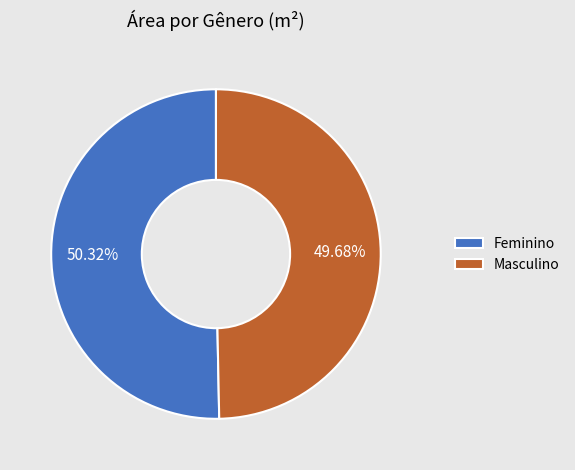

Is it true that Masculino is 64% of the pie?

False